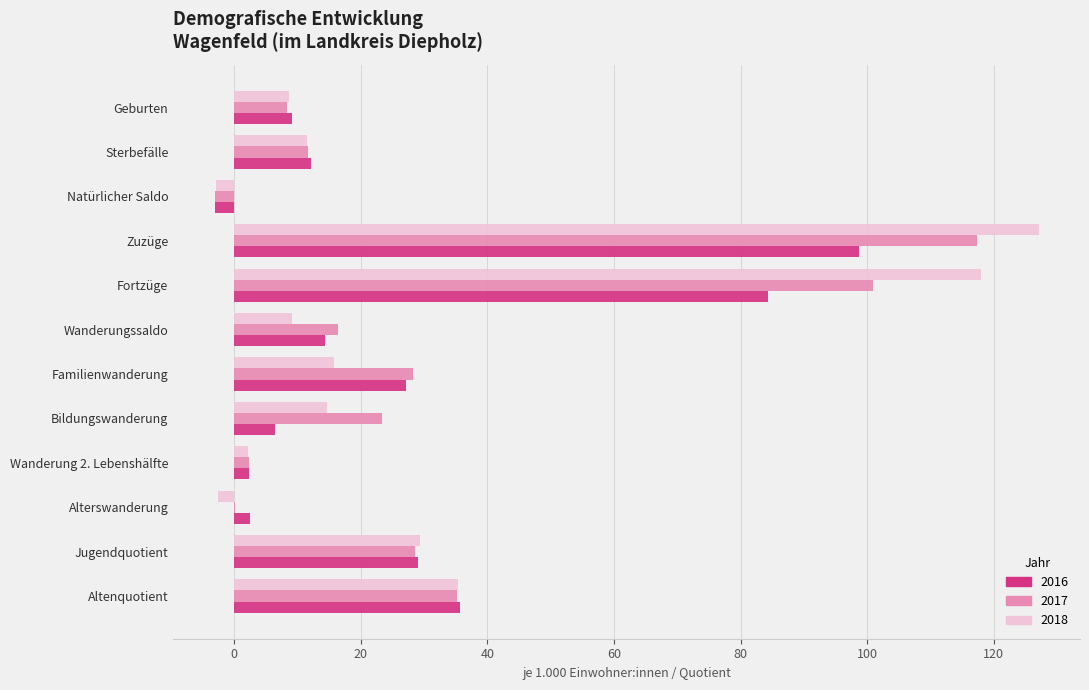

What is the sum of the 2018 values at Fortzüge and Zuzüge?

245.0